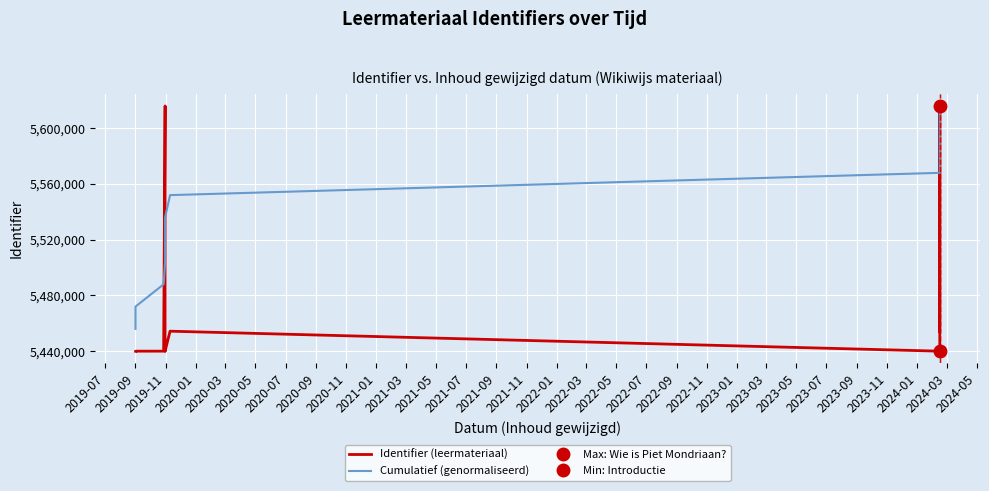

What are all the series names shown in the legend?

Identifier (leermateriaal), Cumulatief (genormaliseerd)